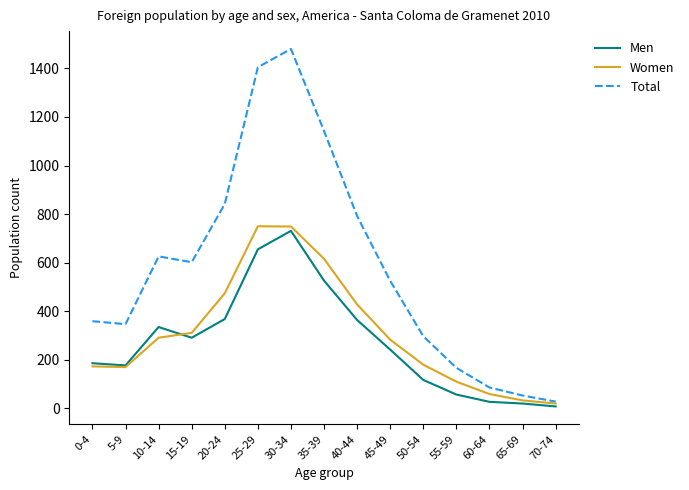

The value of Men at 50-54 is 117. True or false?

True